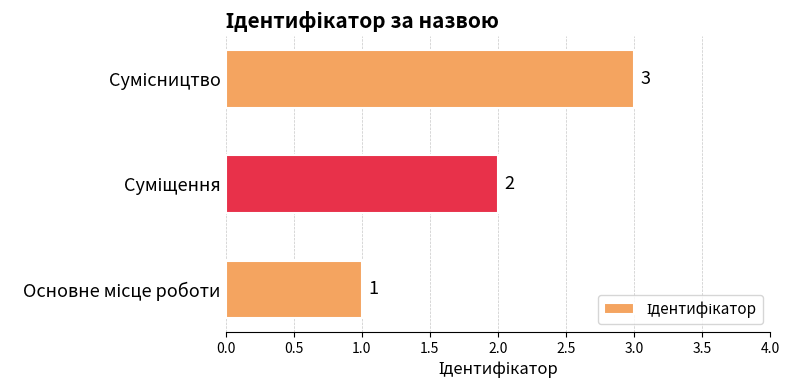

What is the sum of all values?

6